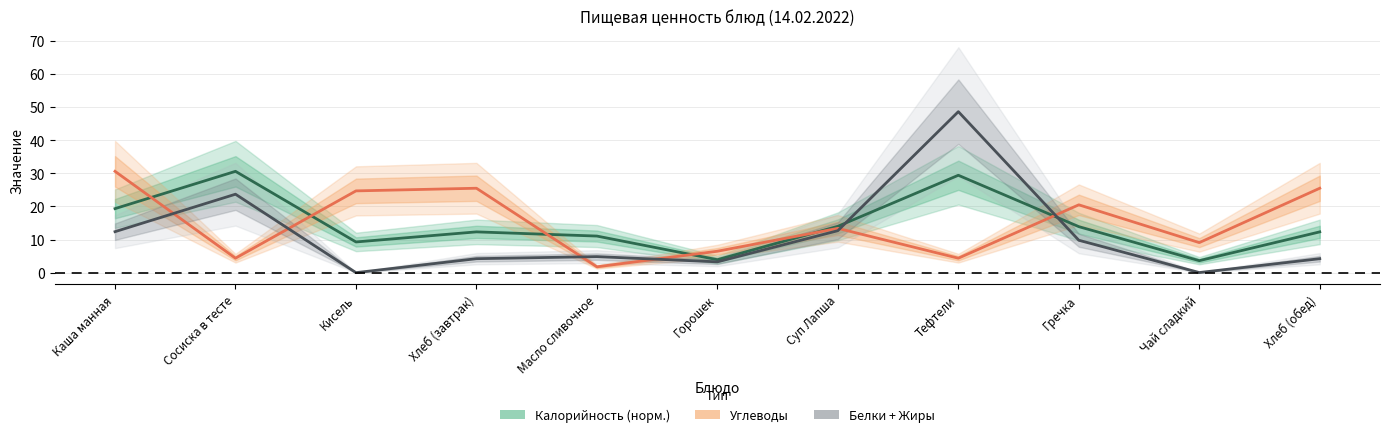

At which label does Углеводы first exceed 13?

Каша манная